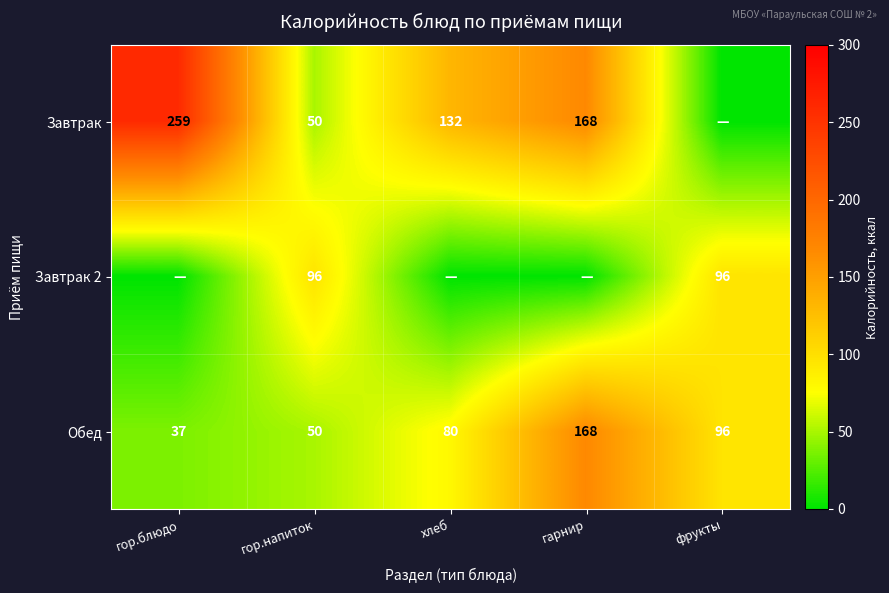

What is the sum of the Завтрак 2 values at фрукты and гор.напиток?

192